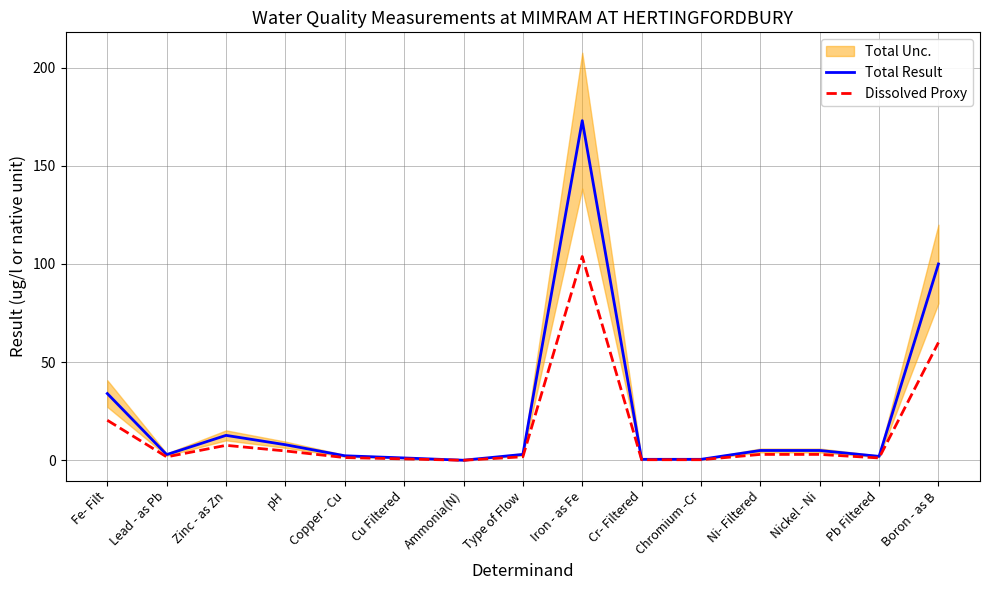

True or false: Dissolved Proxy and Total Result intersect in this chart.

False